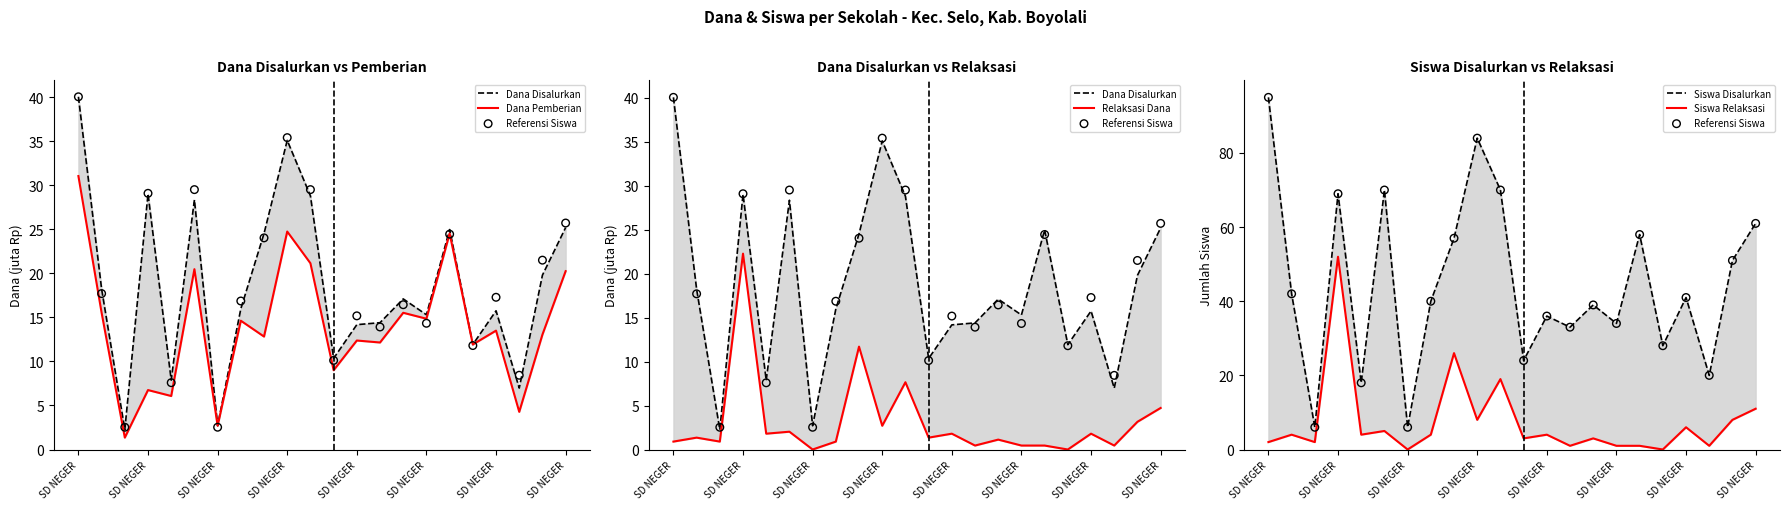

What are all the series names shown in the legend?

Dana Disalurkan, Dana Pemberian, Referensi Siswa, Relaksasi Dana, Siswa Disalurkan, Siswa Relaksasi